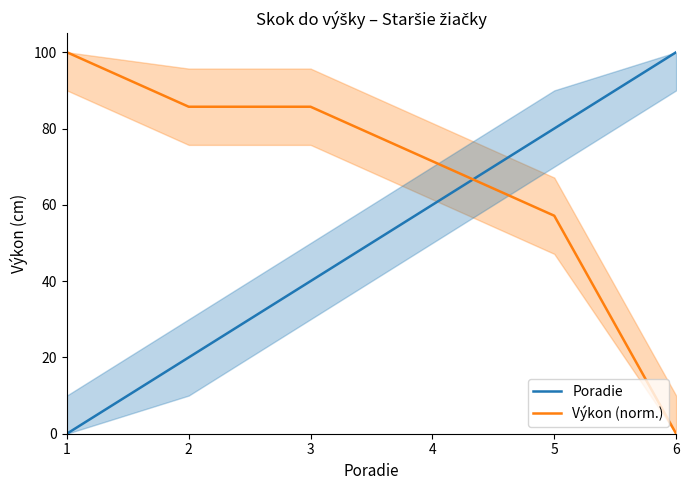

What is the greatest value displayed?

100.0